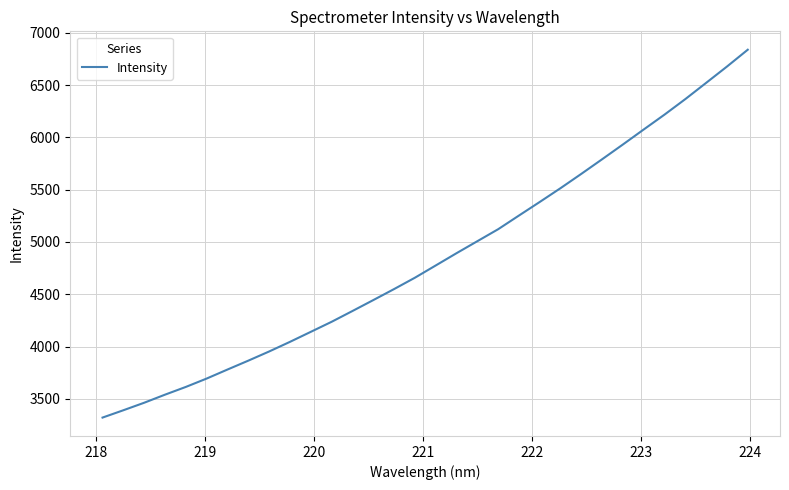

What is the smallest value displayed?

3321.3